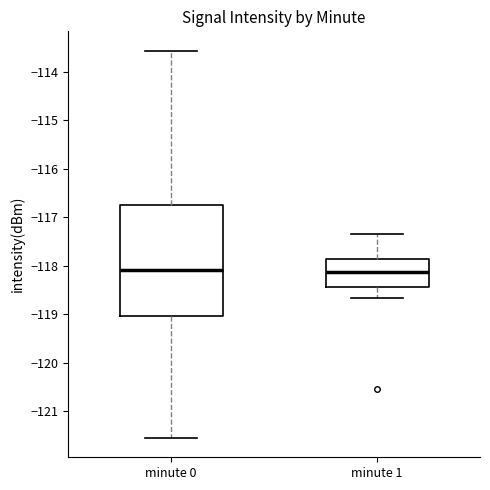

Which box is the tallest, from its lower edge to its upper edge?

minute 0